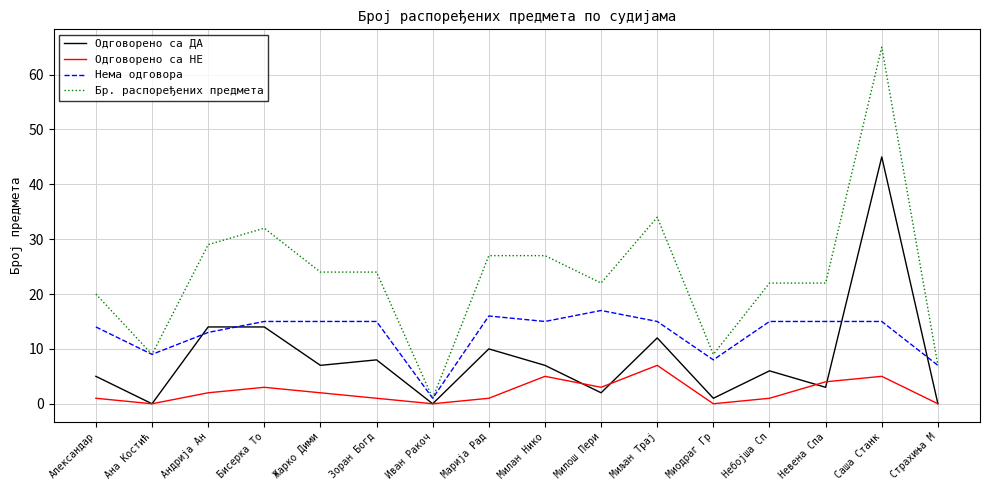

At which category is the sum across all series the highest?

Саша Станк